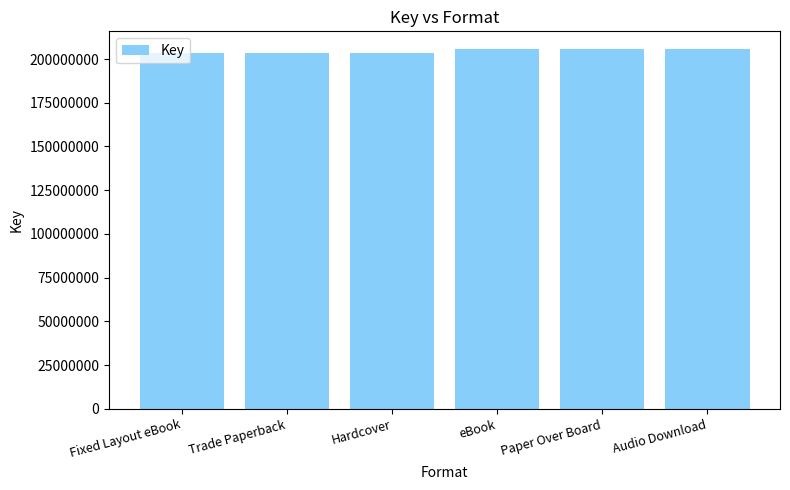

Reading right to left, extract all data points from this chart.

Audio Download=205557488	Paper Over Board=205557488	eBook=205557488	Hardcover=203204866	Trade Paperback=203204866	Fixed Layout eBook=203204866